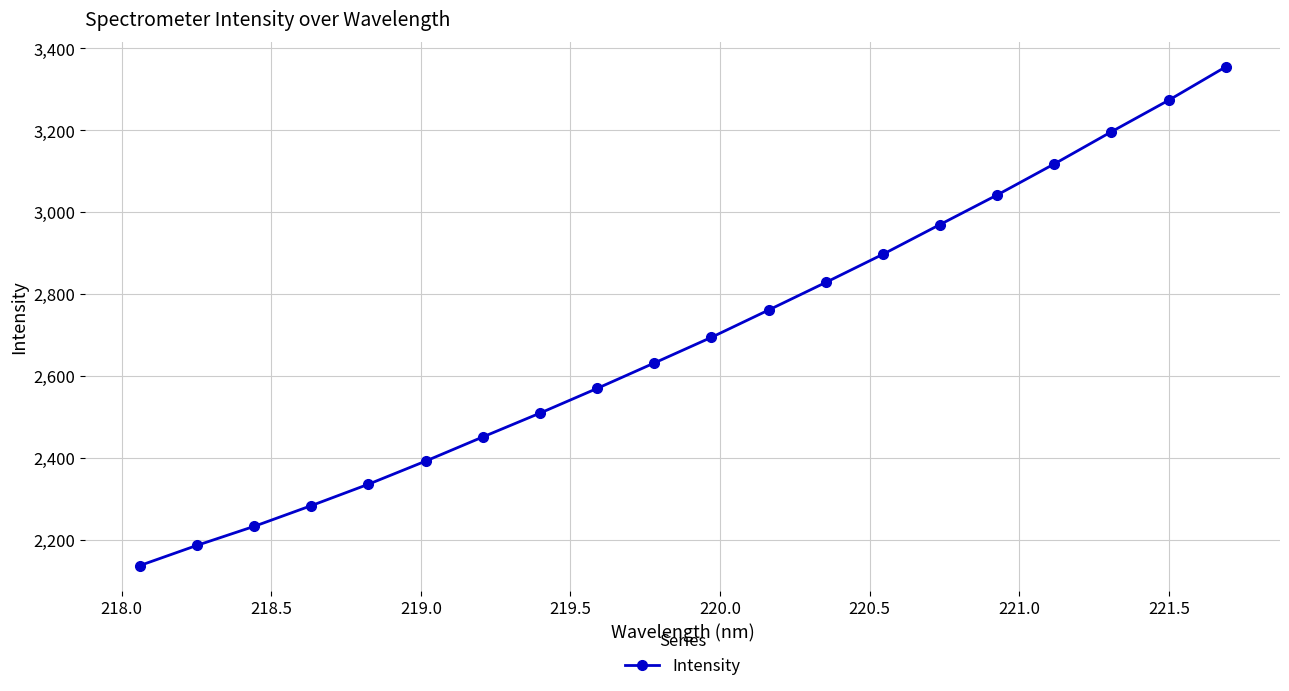

Reading right to left, extract all data points from this chart.

3354.9	3273.3	3196.5	3117.9	3042.1	2969.9	2897.2	2828.4	2761.1	2694.4	2631.7	2569.6	2509.2	2451.0	2392.0	2335.6	2283.2	2232.6	2186.1	2136.8